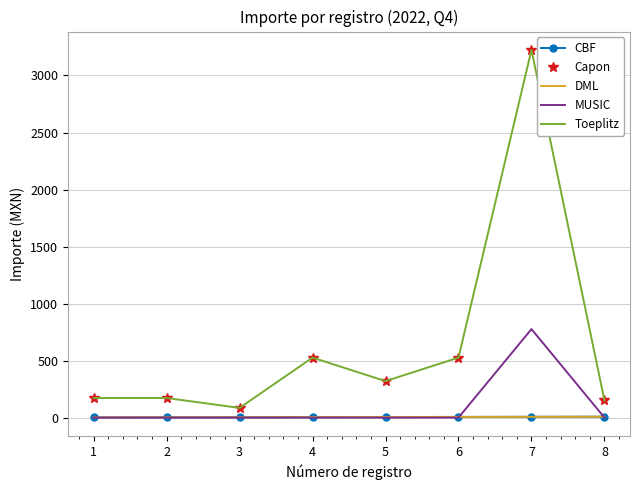

True or false: DML and CBF intersect in this chart.

False